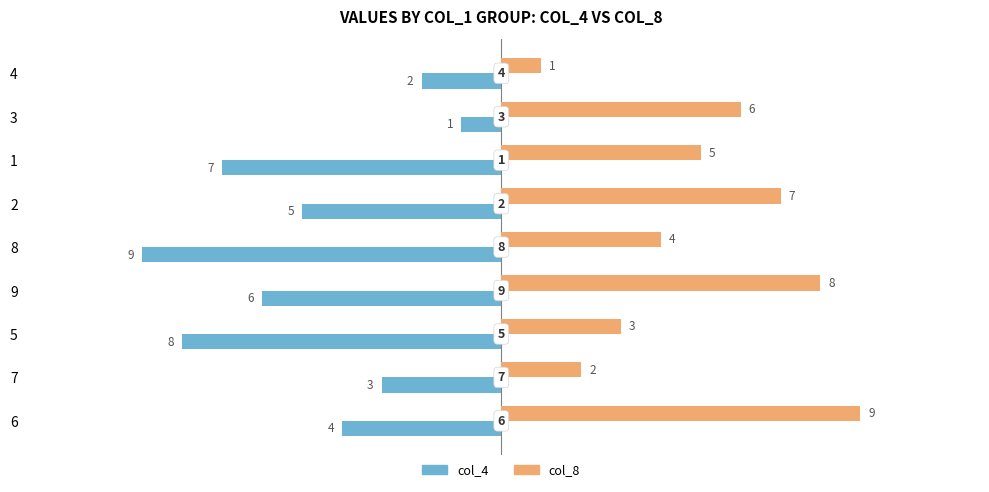

Is the value of col_8 at 3 greater than the value of col_4 at 4?

Yes